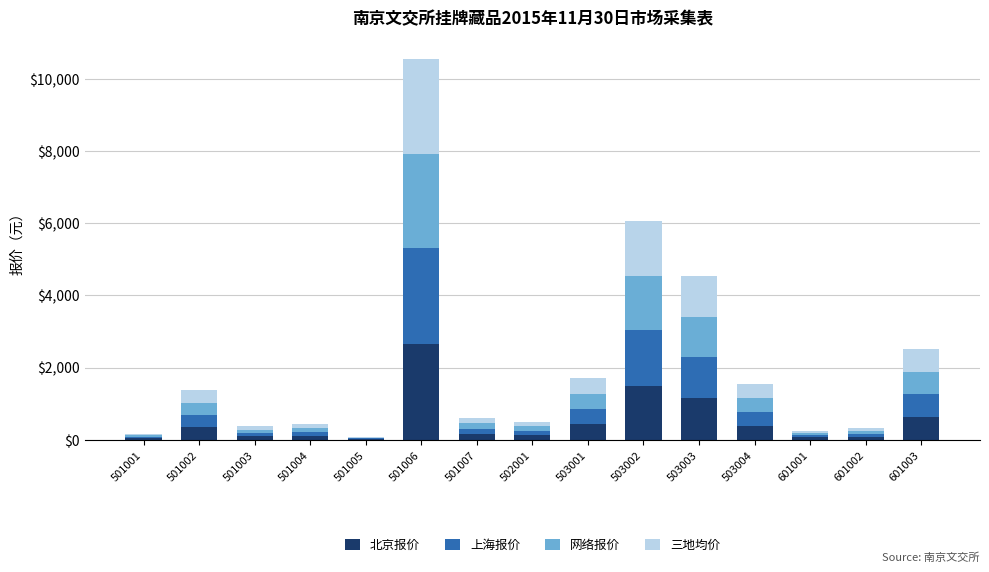

What are all the series names shown in the legend?

北京报价, 上海报价, 网络报价, 三地均价